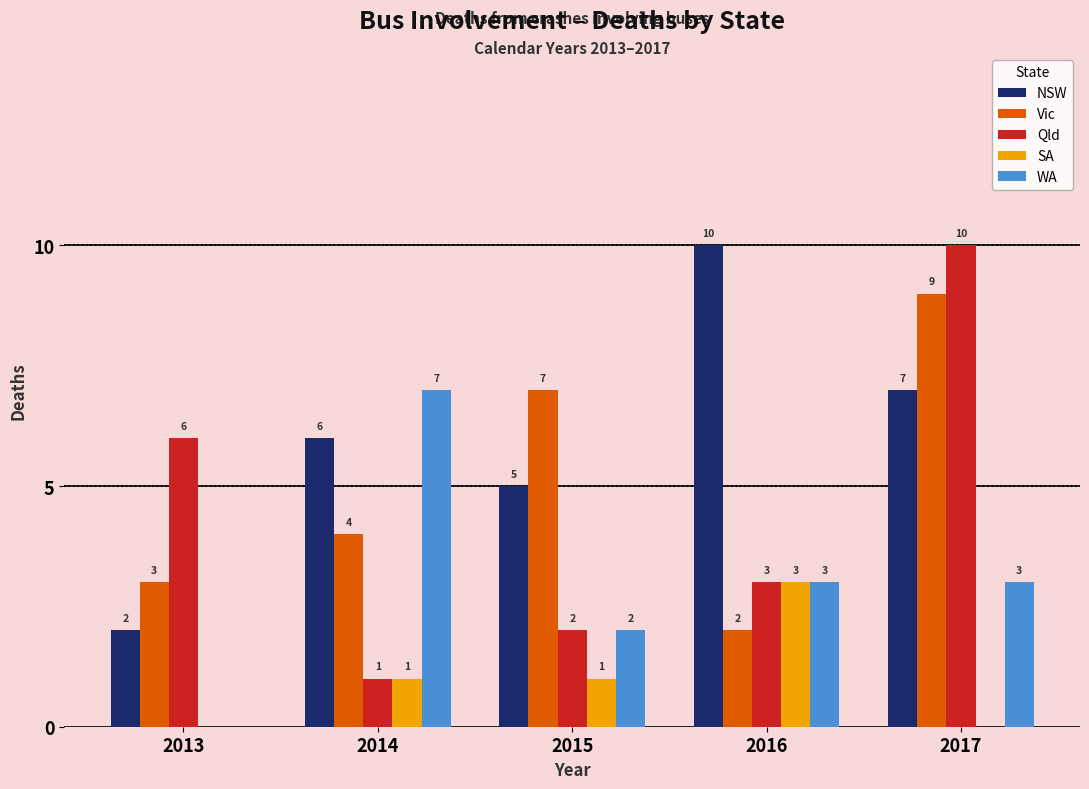

What is the sum of all Qld values?

22